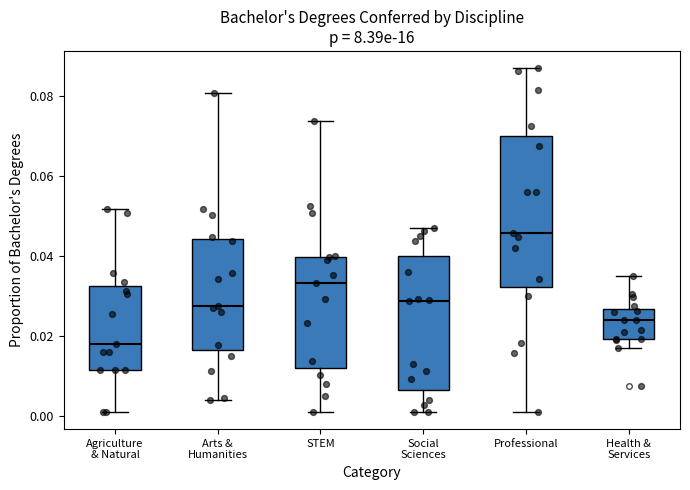

Reading left to right, transcribe this box plot: for each box, give where its median line is, the range the box spans, and where its two whiskers end, as read against the y-axis. The values are not printed on the chart, so give them approximately, as read against the axis.

Agriculture & Natural: median 0.018, box 0.012 to 0.032, whiskers 0.002 to 0.052
Arts & Humanities: median 0.028, box 0.016 to 0.044, whiskers 0.004 to 0.080
STEM: median 0.034, box 0.012 to 0.040, whiskers 0.002 to 0.074
Social Sciences: median 0.028, box 0.006 to 0.040, whiskers 0.002 to 0.046
Professional: median 0.046, box 0.032 to 0.070, whiskers 0.002 to 0.088
Health & Services: median 0.024, box 0.020 to 0.026, whiskers 0.016 to 0.036